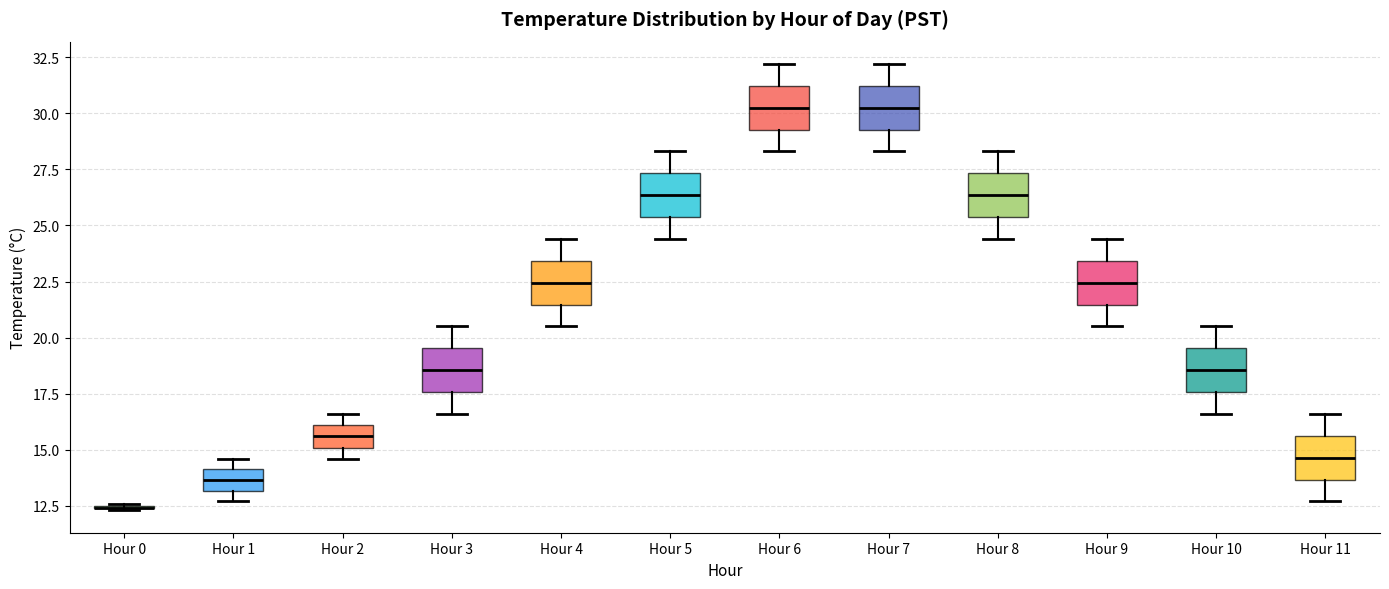

Reading left to right, transcribe this box plot: for each box, give where its median line is, the range the box spans, and where its two whiskers end, as read against the y-axis. The values are not printed on the chart, so give them approximately, as read against the axis.

Hour 0: box collapsed to a line at 12.5, whiskers 12.5 to 12.5
Hour 1: median 13.5, box 13.0 to 14.0, whiskers 12.5 to 14.5
Hour 2: median 15.5, box 15.0 to 16.0, whiskers 14.5 to 16.5
Hour 3: median 18.5, box 17.5 to 19.5, whiskers 16.5 to 20.5
Hour 4: median 22.5, box 21.5 to 23.5, whiskers 20.5 to 24.5
Hour 5: median 26.5, box 25.5 to 27.5, whiskers 24.5 to 28.5
Hour 6: median 30.5, box 29.5 to 31.0, whiskers 28.5 to 32.0
Hour 7: median 30.5, box 29.5 to 31.0, whiskers 28.5 to 32.0
Hour 8: median 26.5, box 25.5 to 27.5, whiskers 24.5 to 28.5
Hour 9: median 22.5, box 21.5 to 23.5, whiskers 20.5 to 24.5
Hour 10: median 18.5, box 17.5 to 19.5, whiskers 16.5 to 20.5
Hour 11: median 14.5, box 13.5 to 15.5, whiskers 12.5 to 16.5